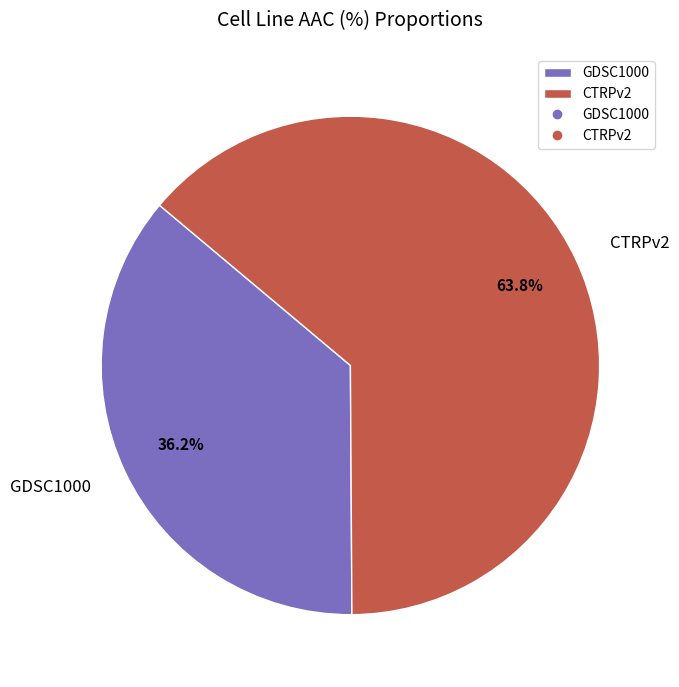

Count the number of slices in the pie.

2